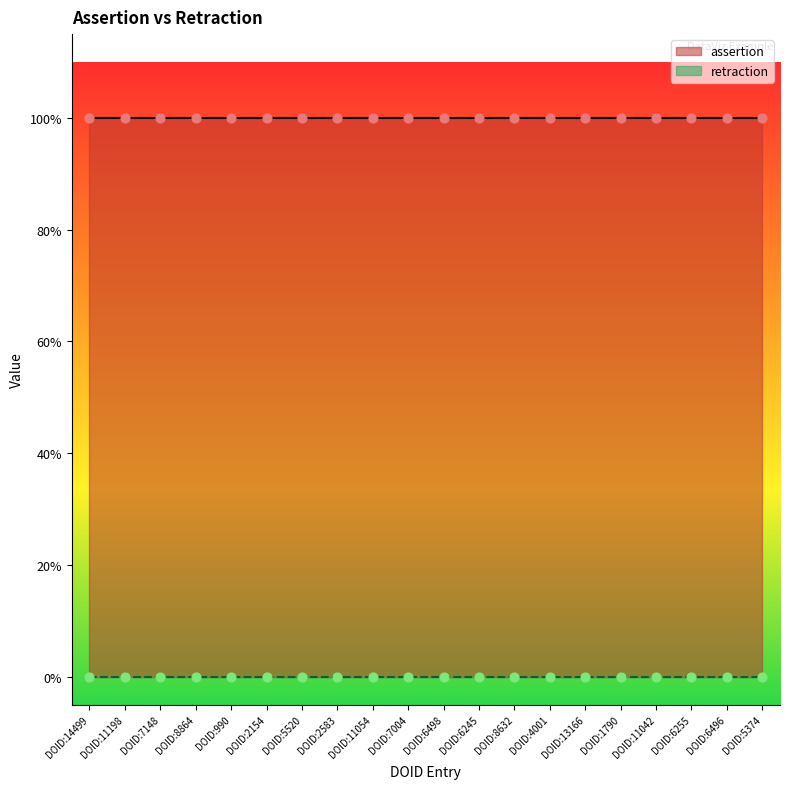

Which series reaches the minimum Y coordinate?

retraction